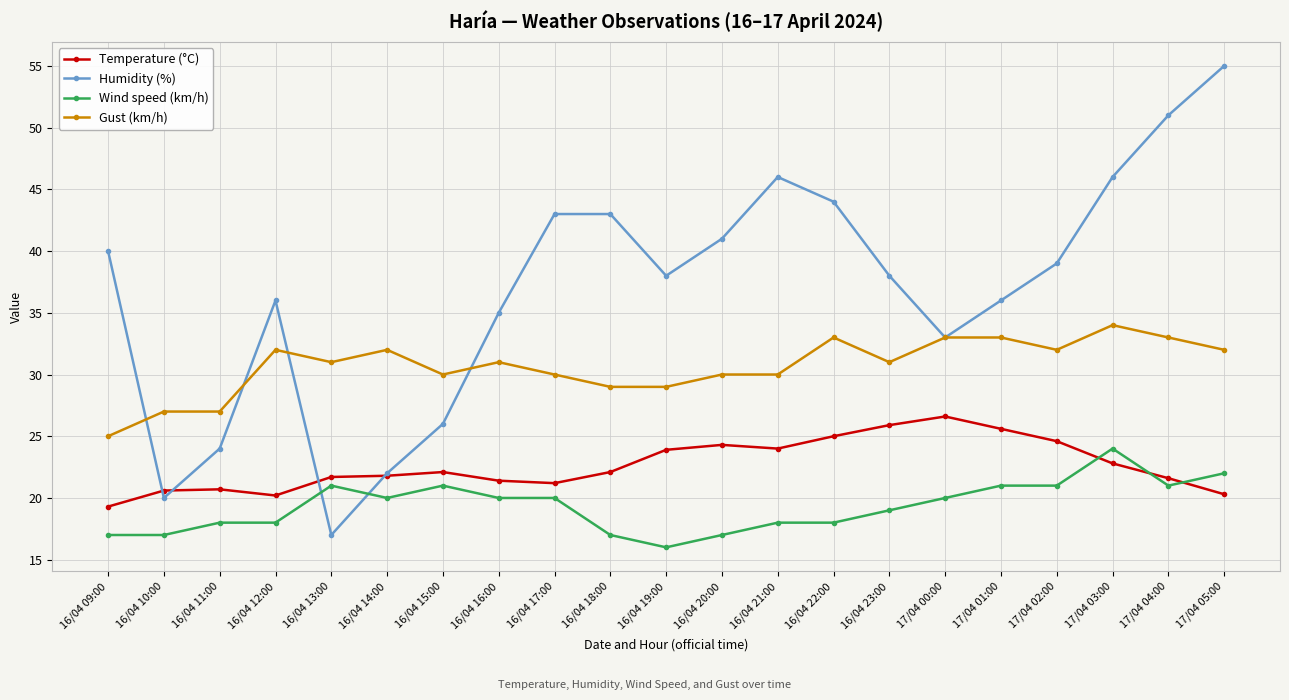

Which series has the largest range (max minus min)?

Humidity (%)